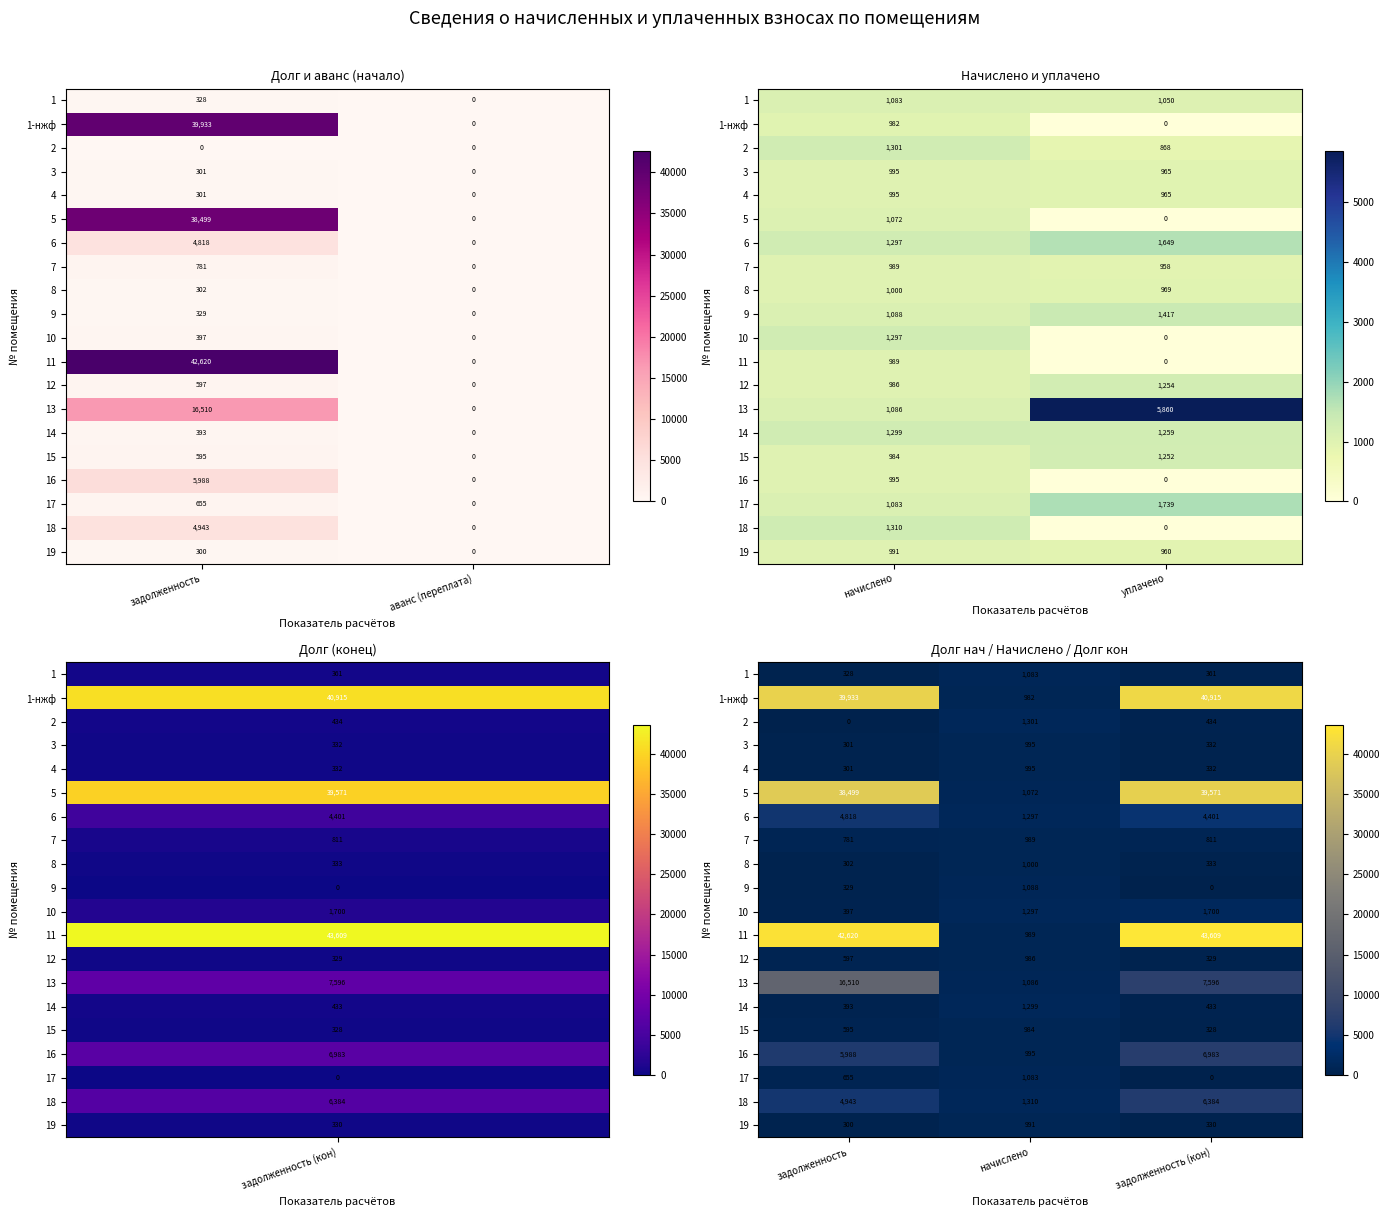

What is the difference between the maximum and minimum values in the 6 series?

3521.3